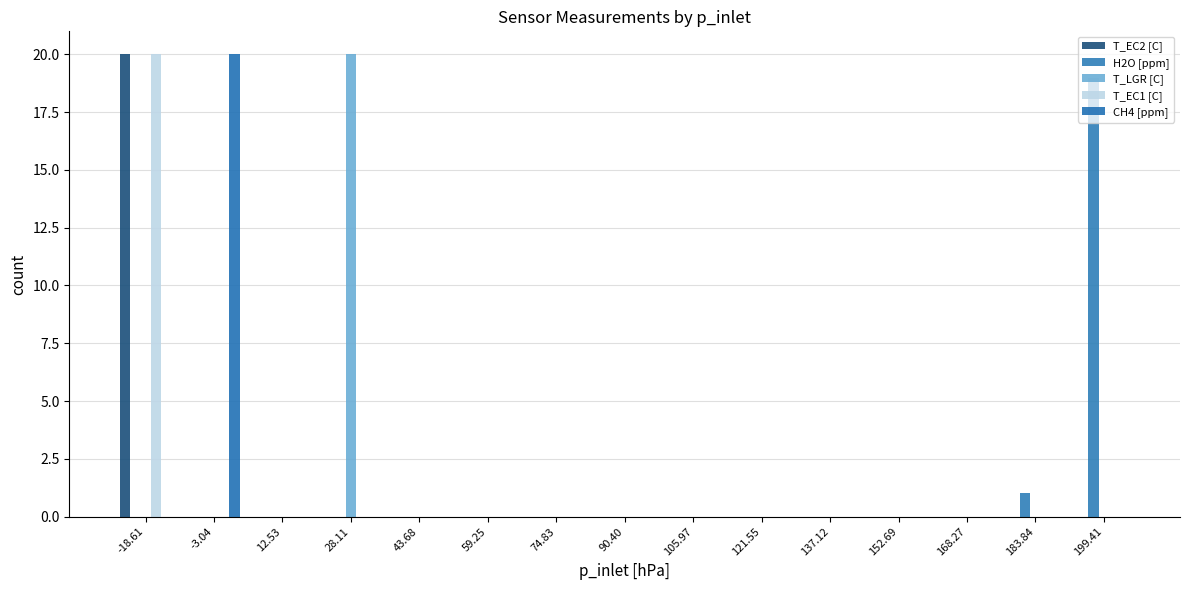

Are the bars horizontal?

No